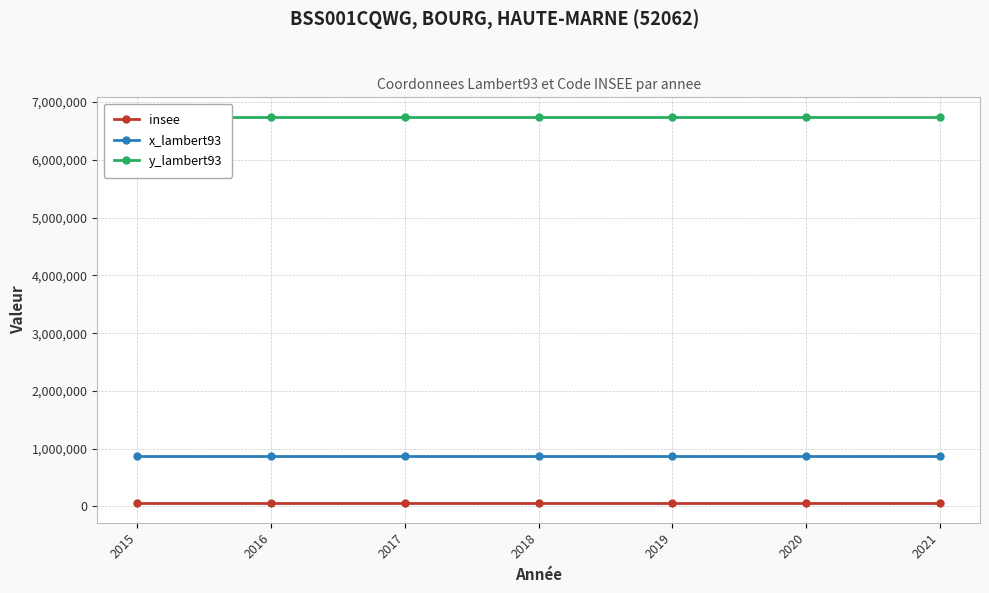

Reading left to right, what are all the values shown in this chart?

insee: 52062	52062	52062	52062	52062	52062	52062
x_lambert93: 873369	873369	873369	873369	873369	873369	873369
y_lambert93: 6746158	6746158	6746158	6746158	6746158	6746158	6746158